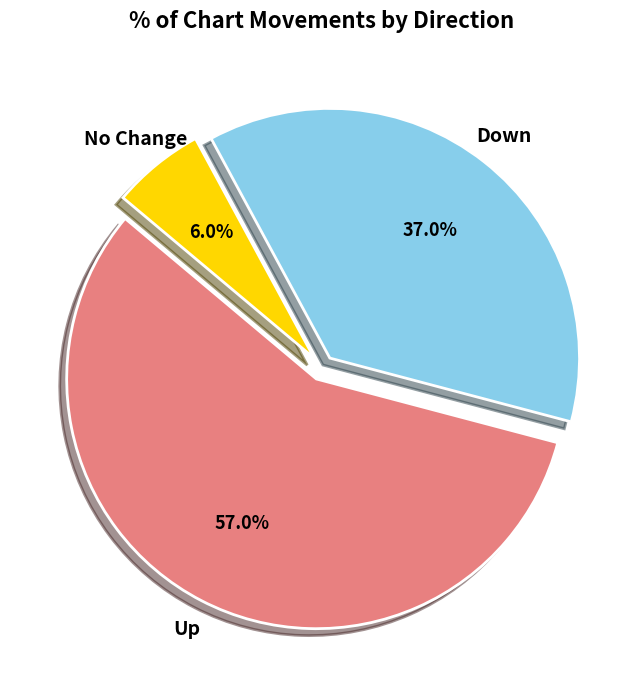

What is the majority slice?

Up